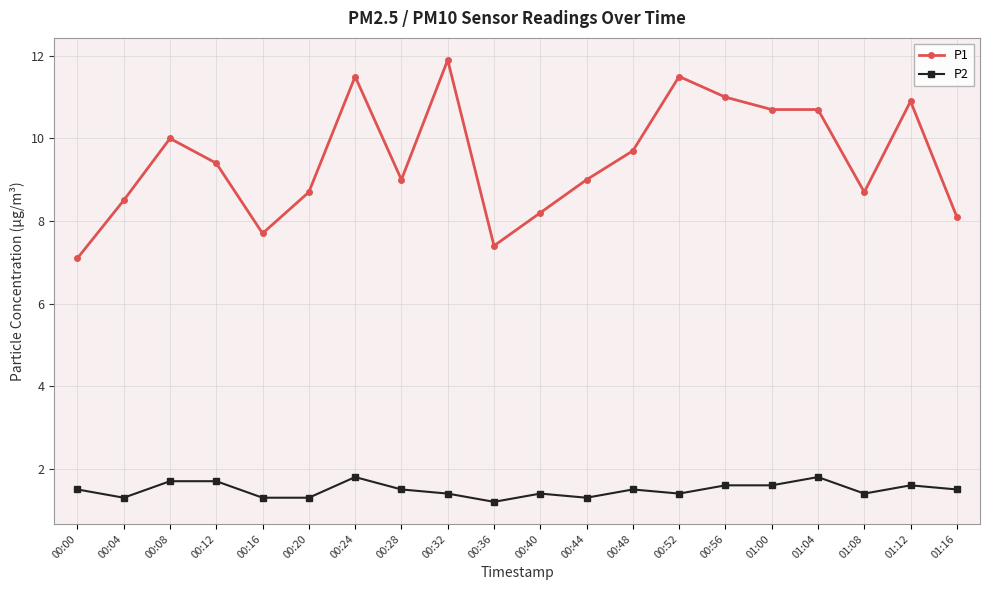

True or false: P1 and P2 intersect in this chart.

False